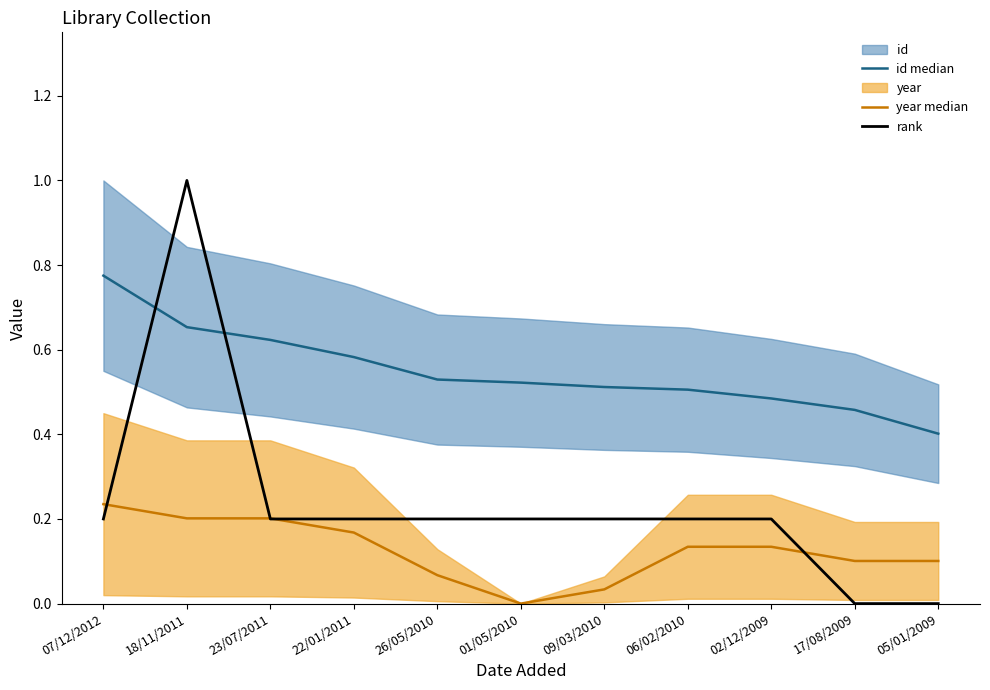

Which label corresponds to the largest value in the chart?

18/11/2011